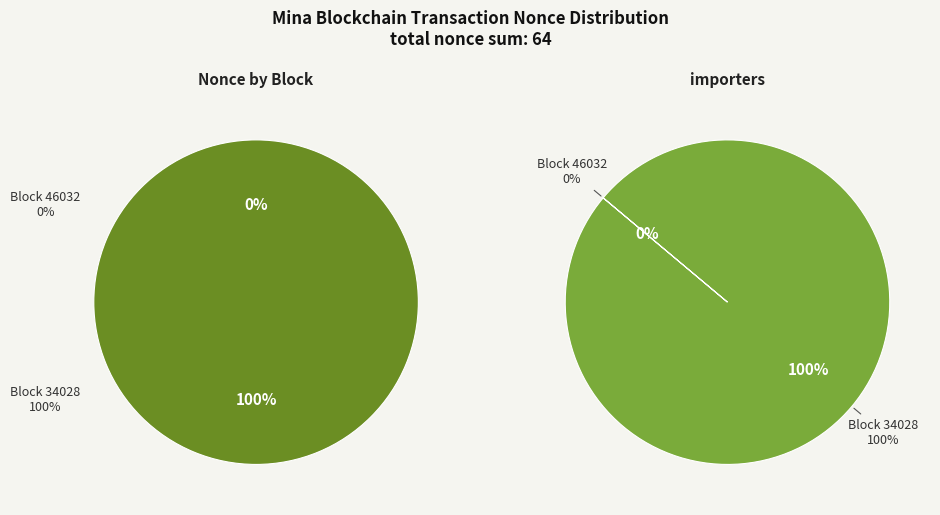

What percentage do 34028 and 46032 together represent?

100.0%